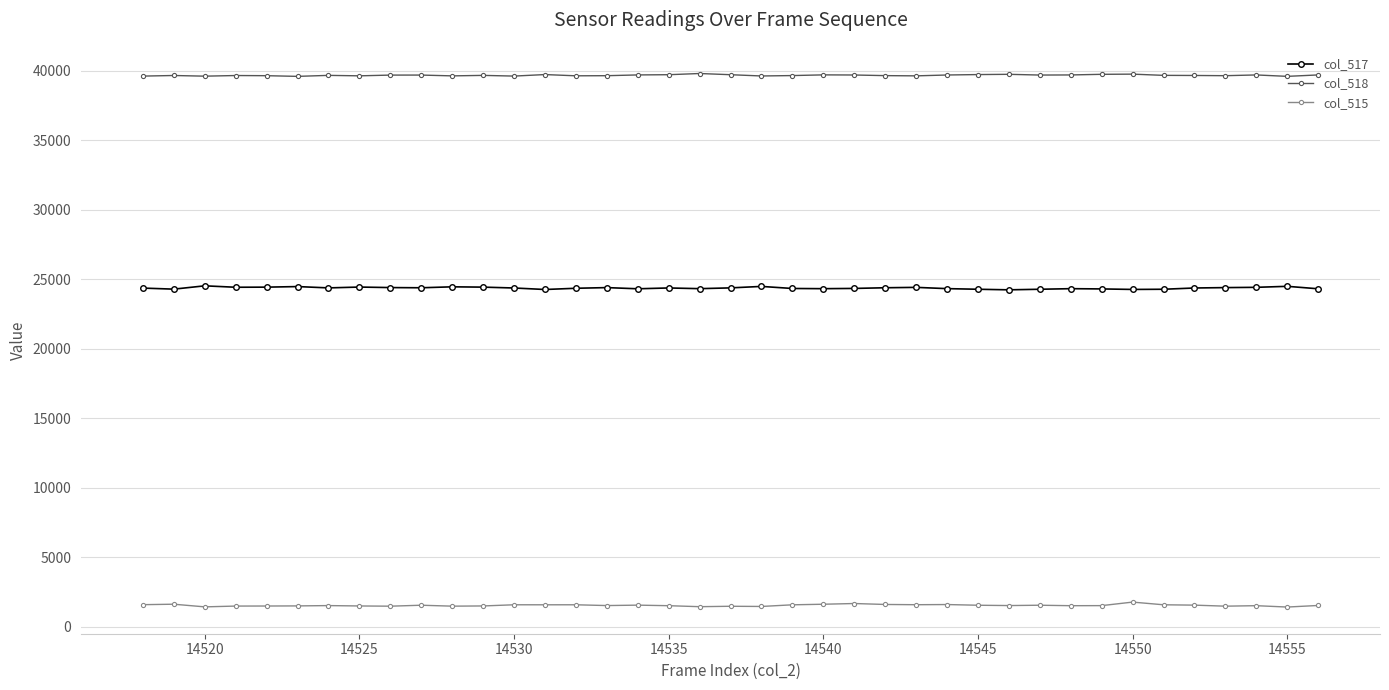

What is the minimum value shown in the chart?

1407